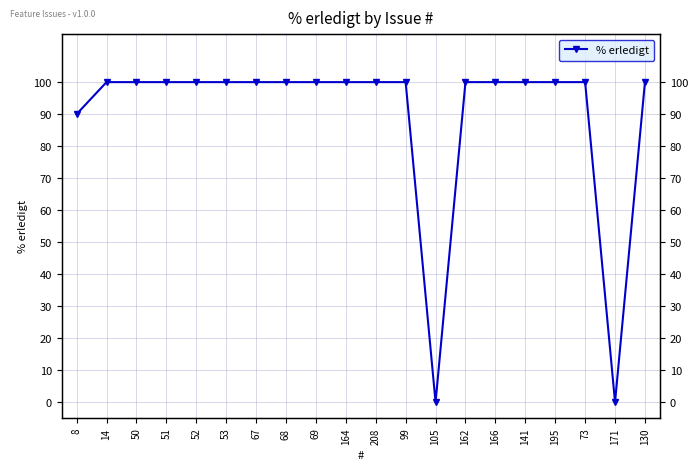

How many data points are less than 100?

3